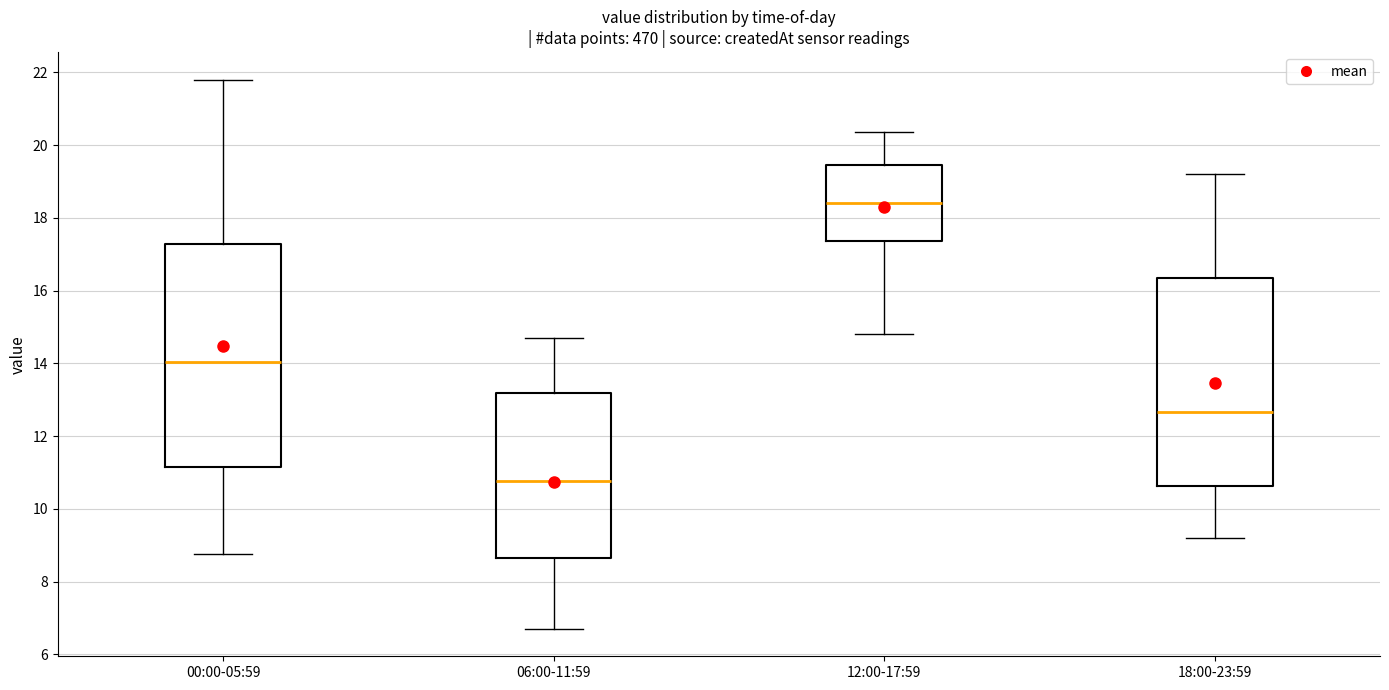

Reading left to right, transcribe this box plot: for each box, give where its median line is, the range the box spans, and where its two whiskers end, as read against the y-axis. The values are not printed on the chart, so give them approximately, as read against the axis.

00:00-05:59: median 14.0, box 11.2 to 17.2, whiskers 8.8 to 21.8
06:00-11:59: median 10.8, box 8.6 to 13.2, whiskers 6.8 to 14.8
12:00-17:59: median 18.4, box 17.4 to 19.4, whiskers 14.8 to 20.4
18:00-23:59: median 12.6, box 10.6 to 16.4, whiskers 9.2 to 19.2